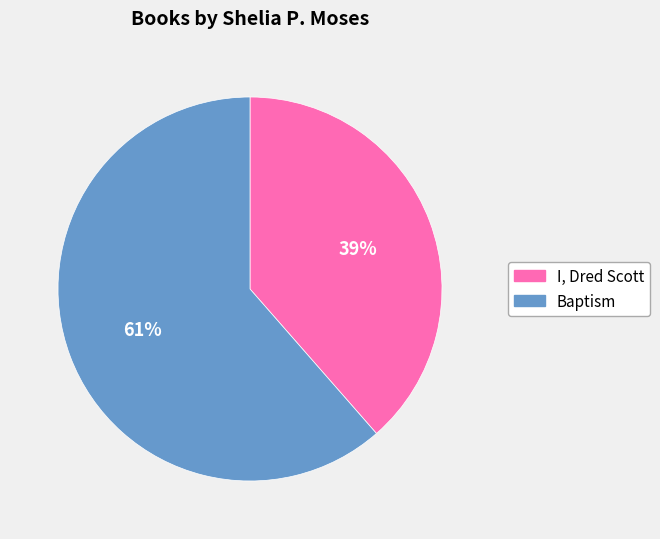

Do I, Dred Scott and Baptism together represent more than half of the pie?

Yes